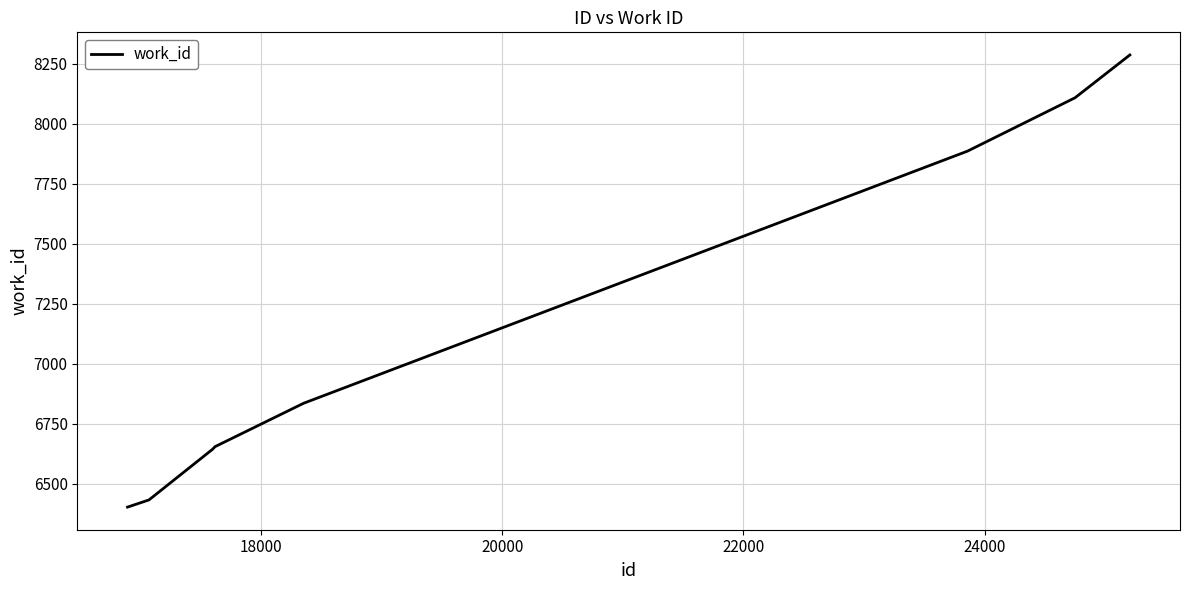

What is the difference between the maximum and minimum values?

1885